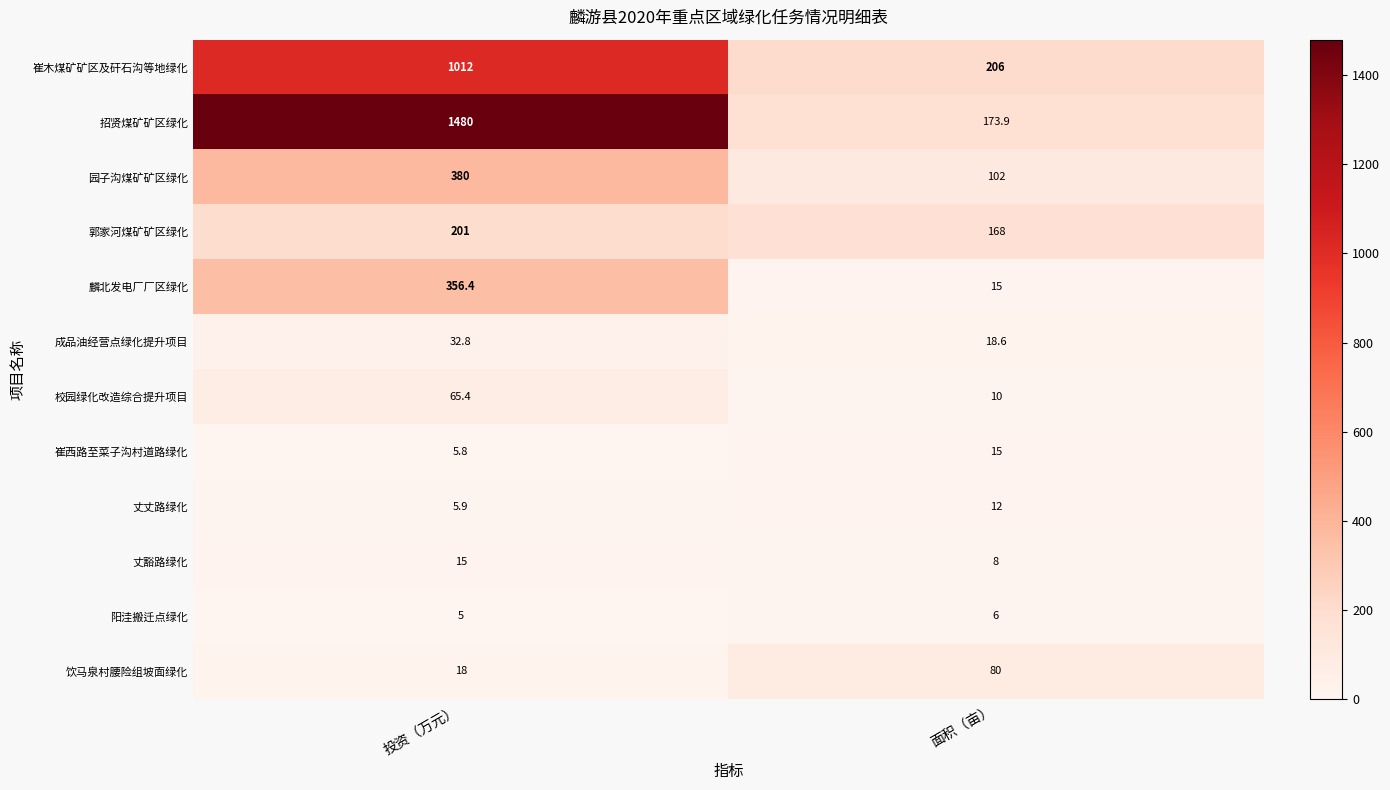

Is it true that 丈豁路绿化 equals 15.0 at 投资（万元）?

True